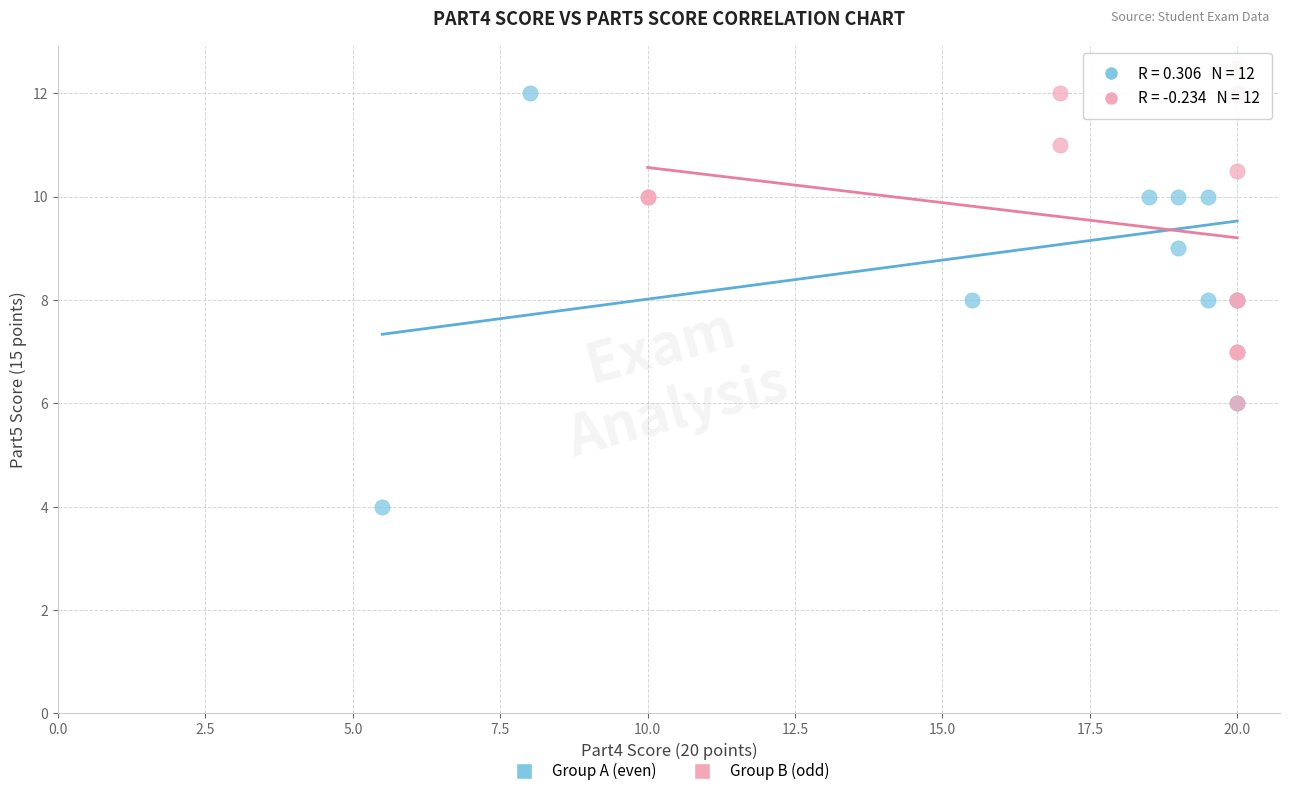

Which series has the largest Y range (max minus min)?

Group A (even)